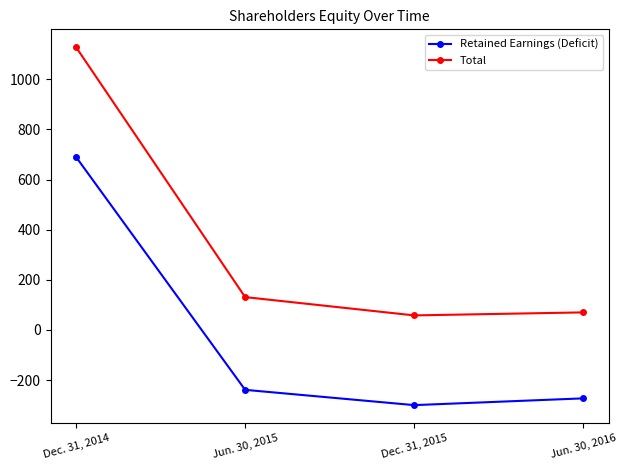

At which category does the chart reach its peak across all series?

Dec. 31, 2014